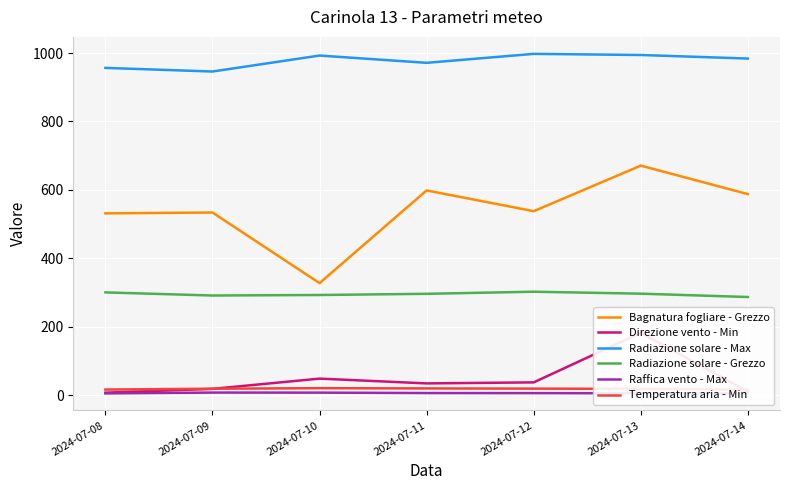

At which label does Radiazione solare - Grezzo first exceed 296?

2024-07-08